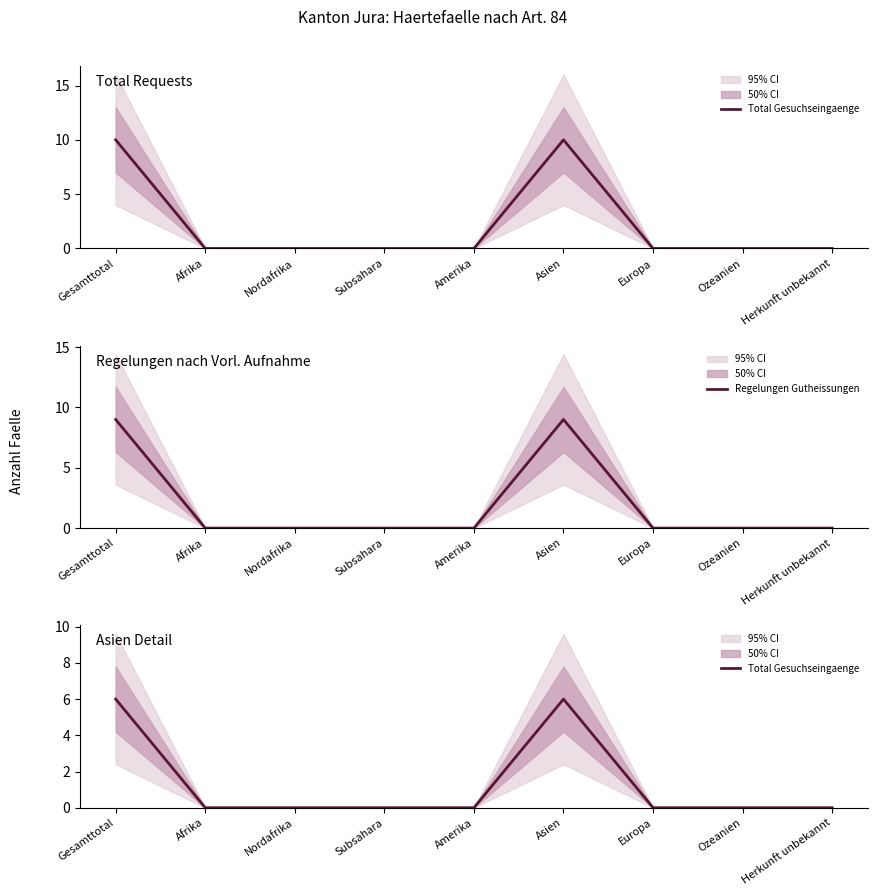

The Regelungen Gutheissungen series shows 13 at Gesamttotal. True or false?

False